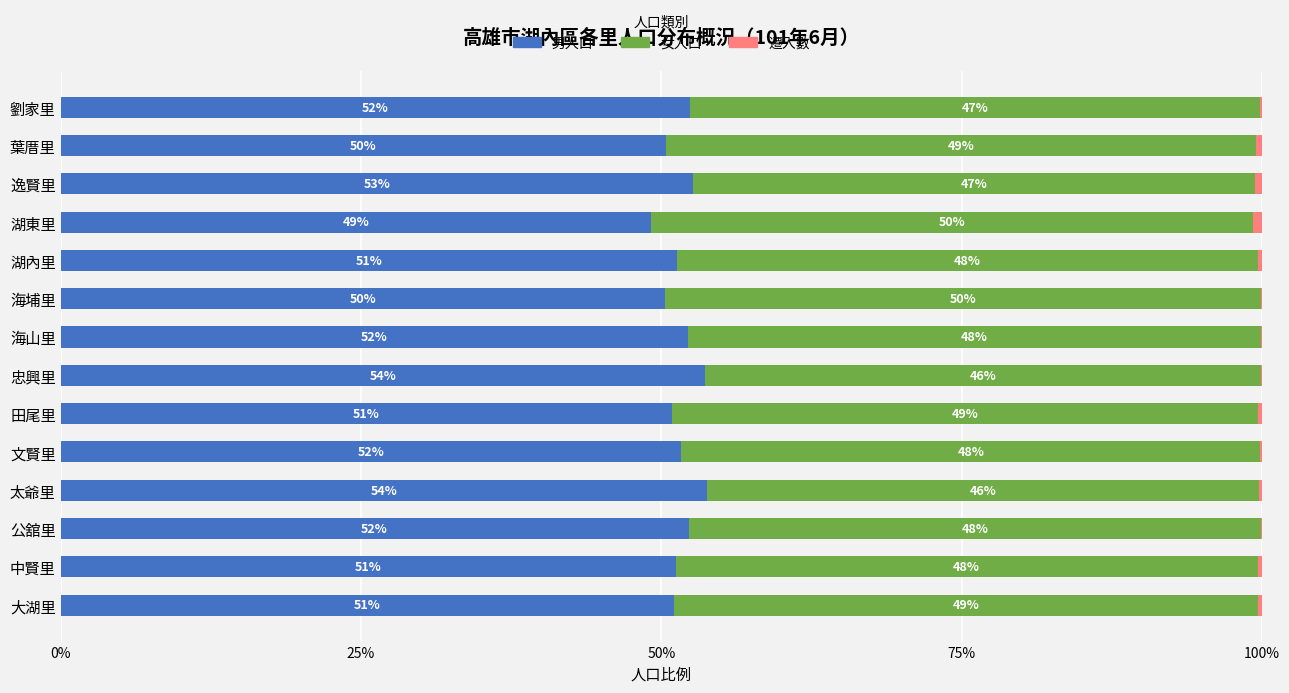

The value of 男人口 at 忠興里 is 53.6. True or false?

True